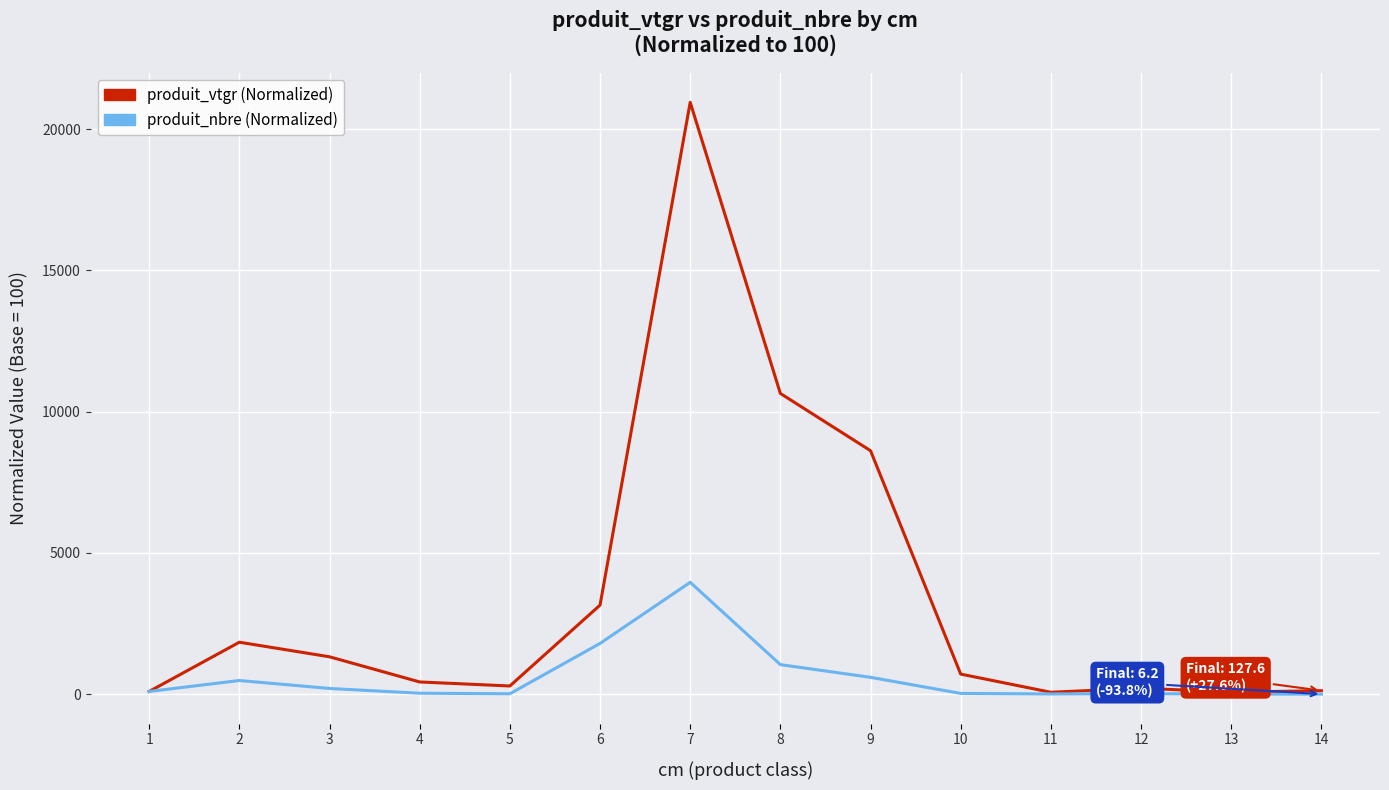

What is the sum of the produit_nbre (Normalized) values at 10 and 4?

68.8